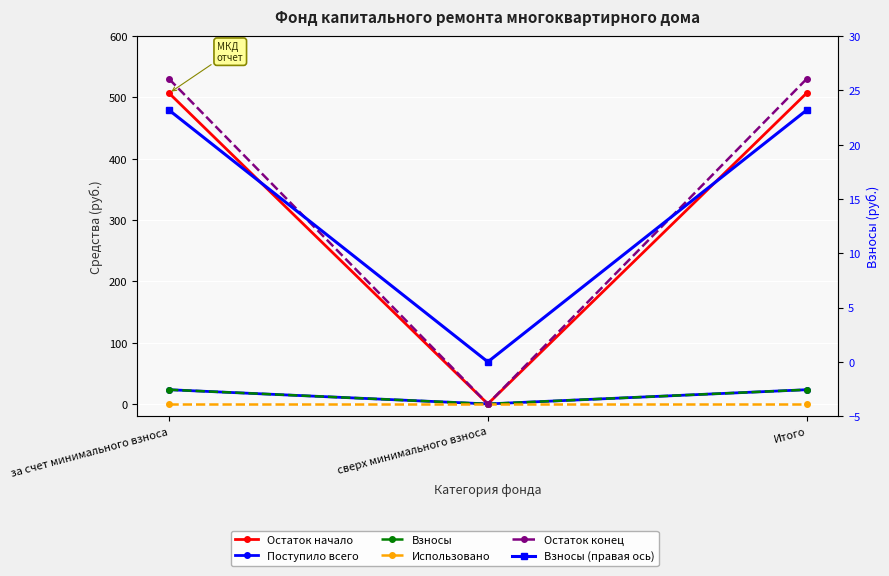

Rank the categories by Поступило всего value from lowest to highest.

сверх минимального взноса, за счет минимального взноса, Итого